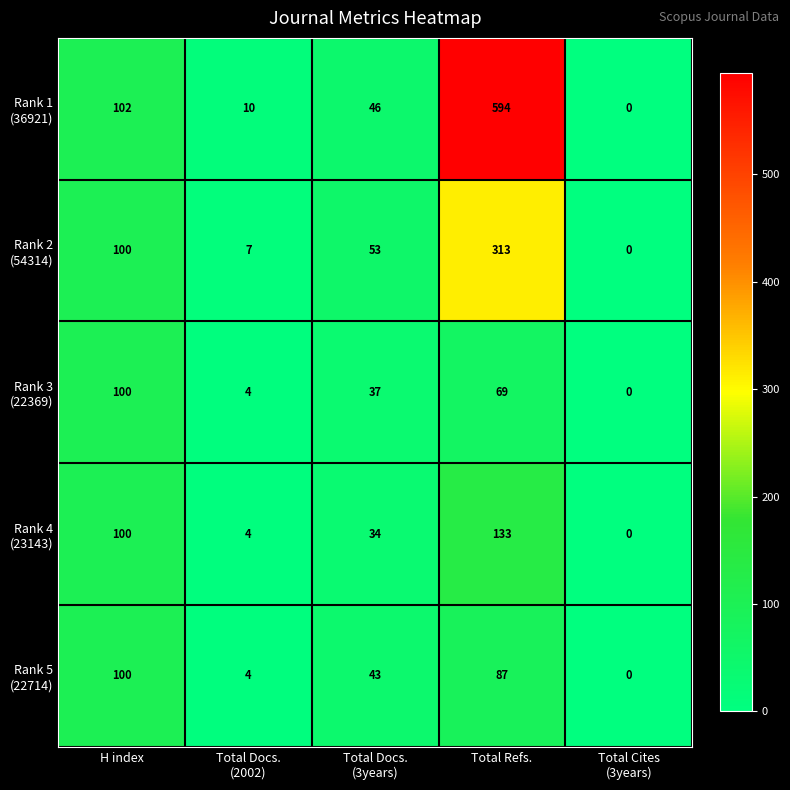

How many distinct data groups are displayed?

5